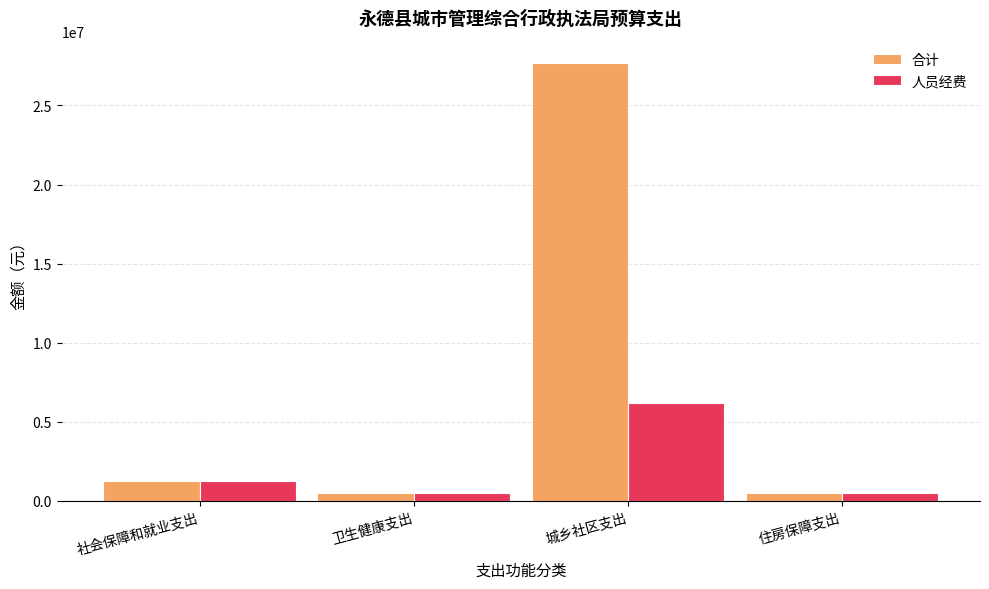

What is the average value of the 人员经费 series?

2101627.1